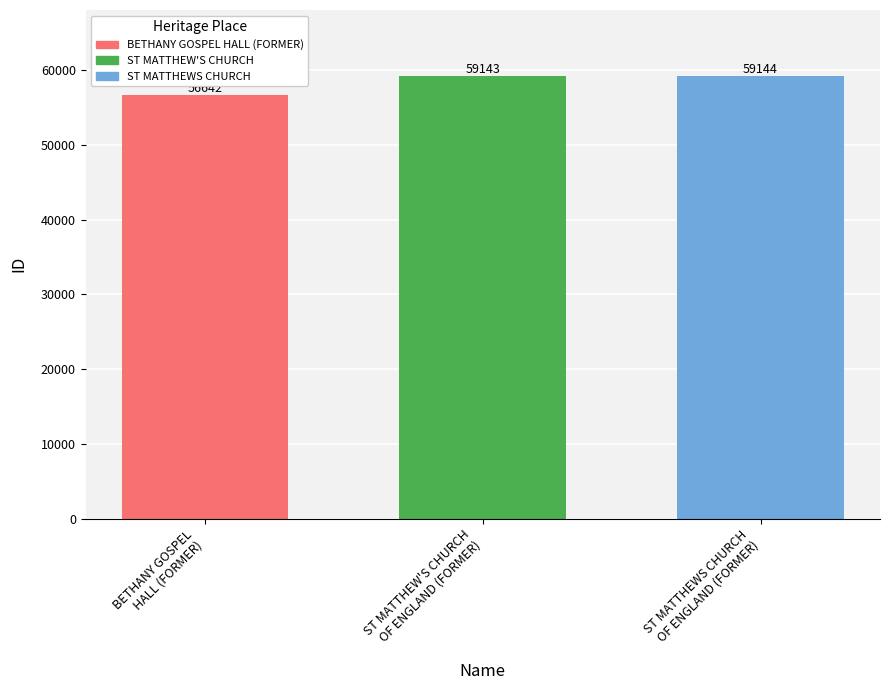

What is the difference between the second highest and minimum values?

2501